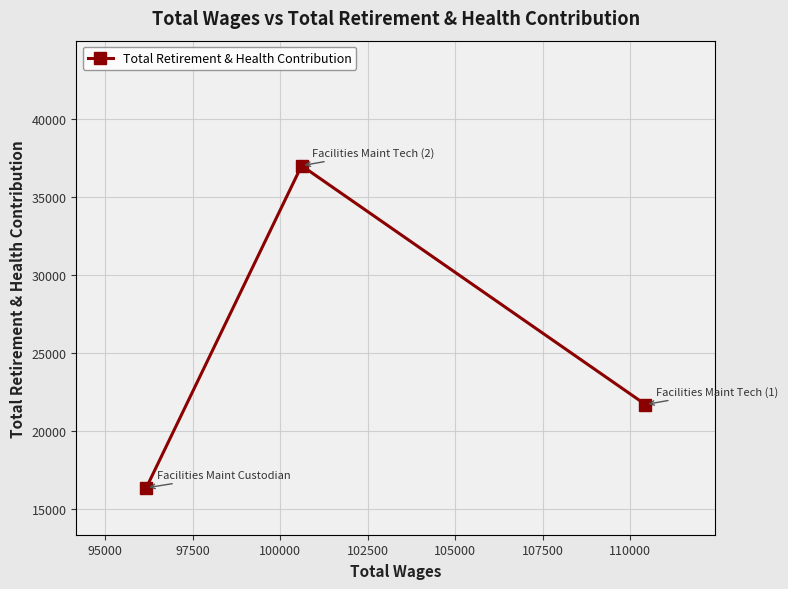

What is the value of the 3rd point from the left?

21703